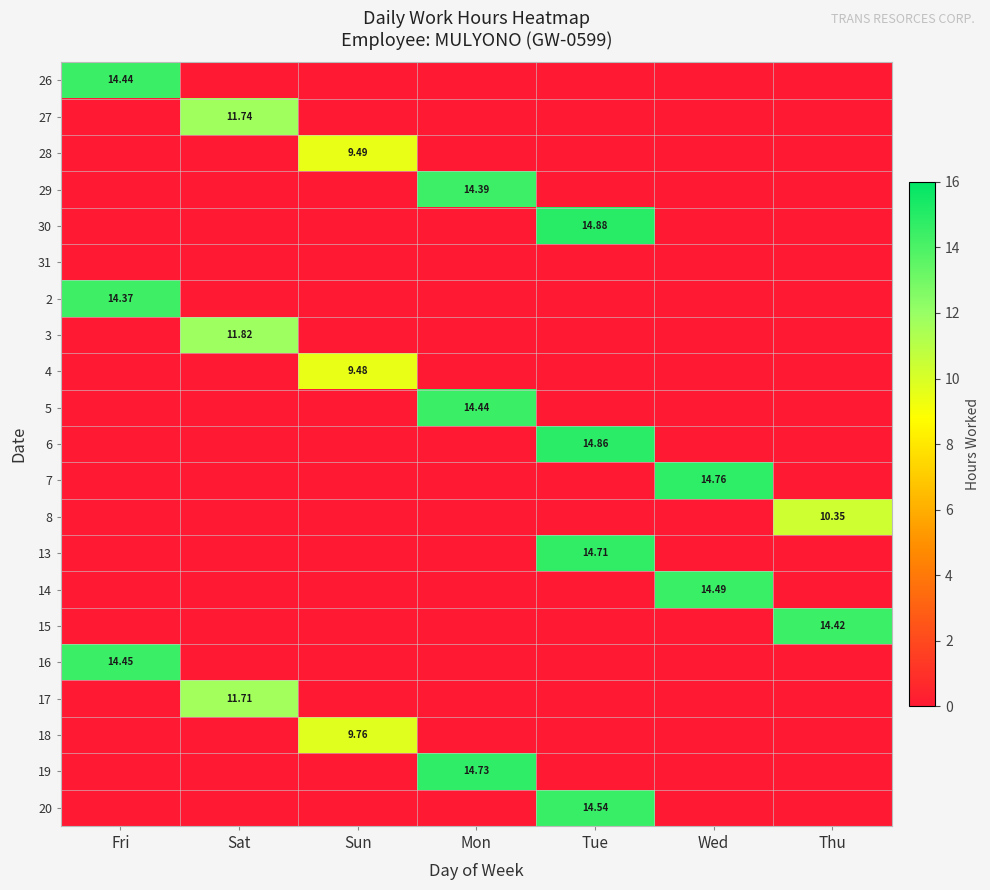

At which category is the sum across all series the highest?

Tue